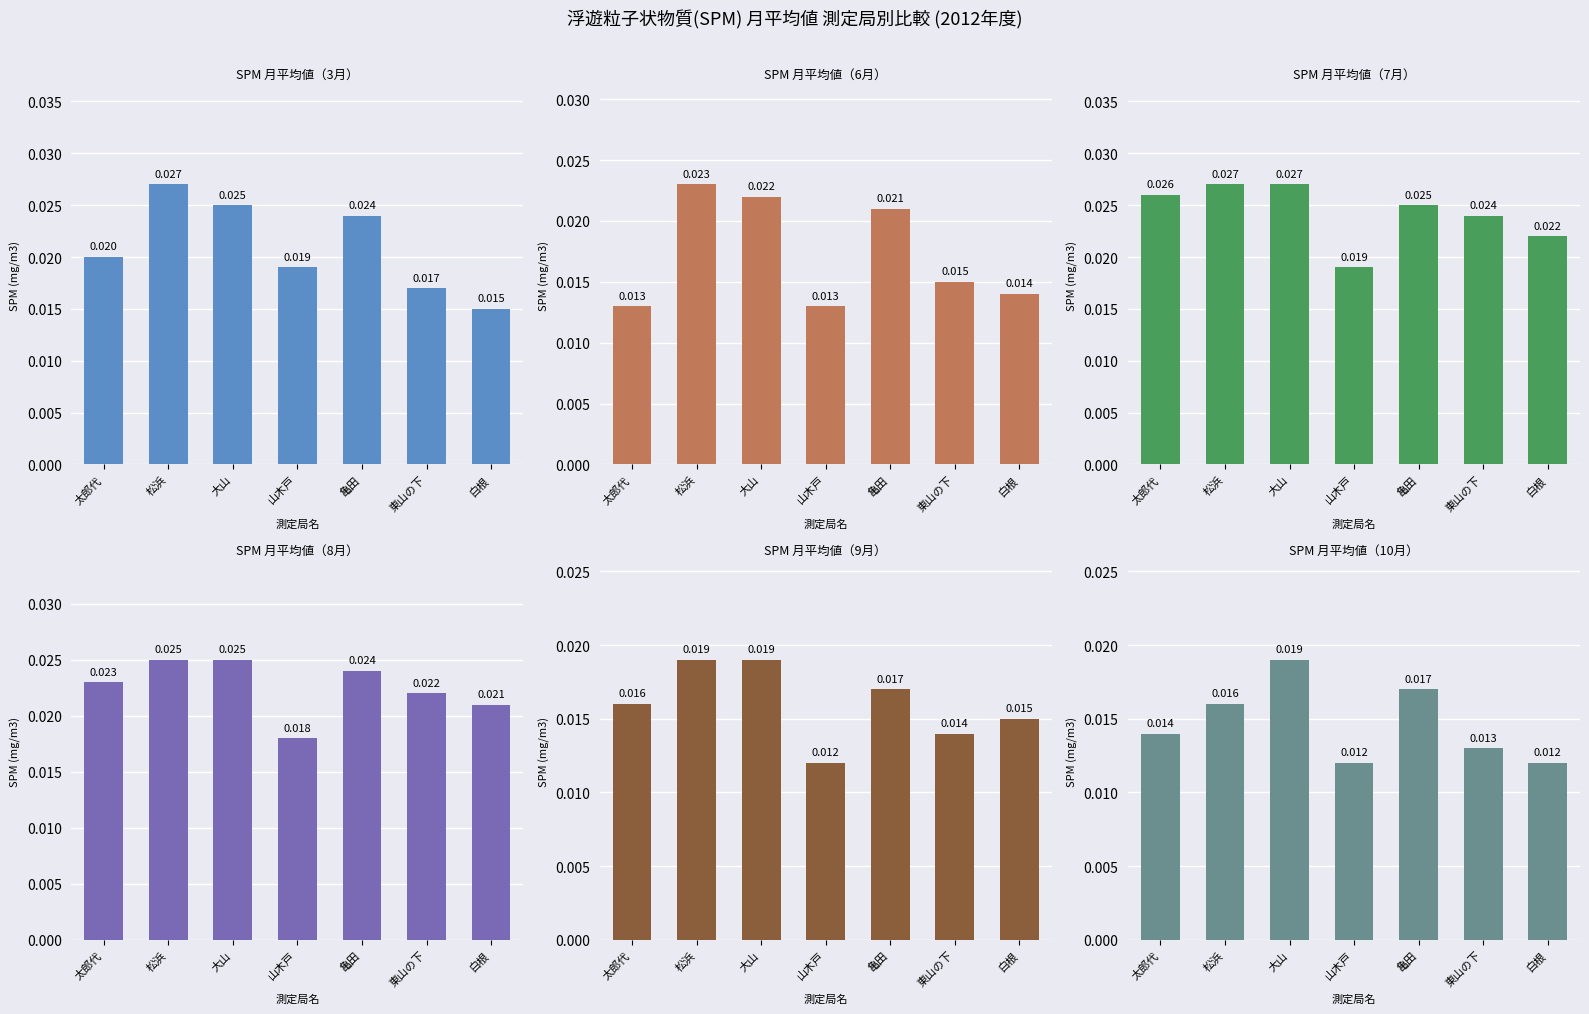

Reading right to left, transcribe all the data shown in this chart.

月平均値（3月）: 白根=0.0	東山の下=0.0	亀田=0.0	山木戸=0.0	大山=0.0	松浜=0.0	太郎代=0.0
月平均値（6月）: 白根=0.0	東山の下=0.0	亀田=0.0	山木戸=0.0	大山=0.0	松浜=0.0	太郎代=0.0
月平均値（7月）: 白根=0.0	東山の下=0.0	亀田=0.0	山木戸=0.0	大山=0.0	松浜=0.0	太郎代=0.0
月平均値（8月）: 白根=0.0	東山の下=0.0	亀田=0.0	山木戸=0.0	大山=0.0	松浜=0.0	太郎代=0.0
月平均値（9月）: 白根=0.0	東山の下=0.0	亀田=0.0	山木戸=0.0	大山=0.0	松浜=0.0	太郎代=0.0
月平均値（10月）: 白根=0.0	東山の下=0.0	亀田=0.0	山木戸=0.0	大山=0.0	松浜=0.0	太郎代=0.0